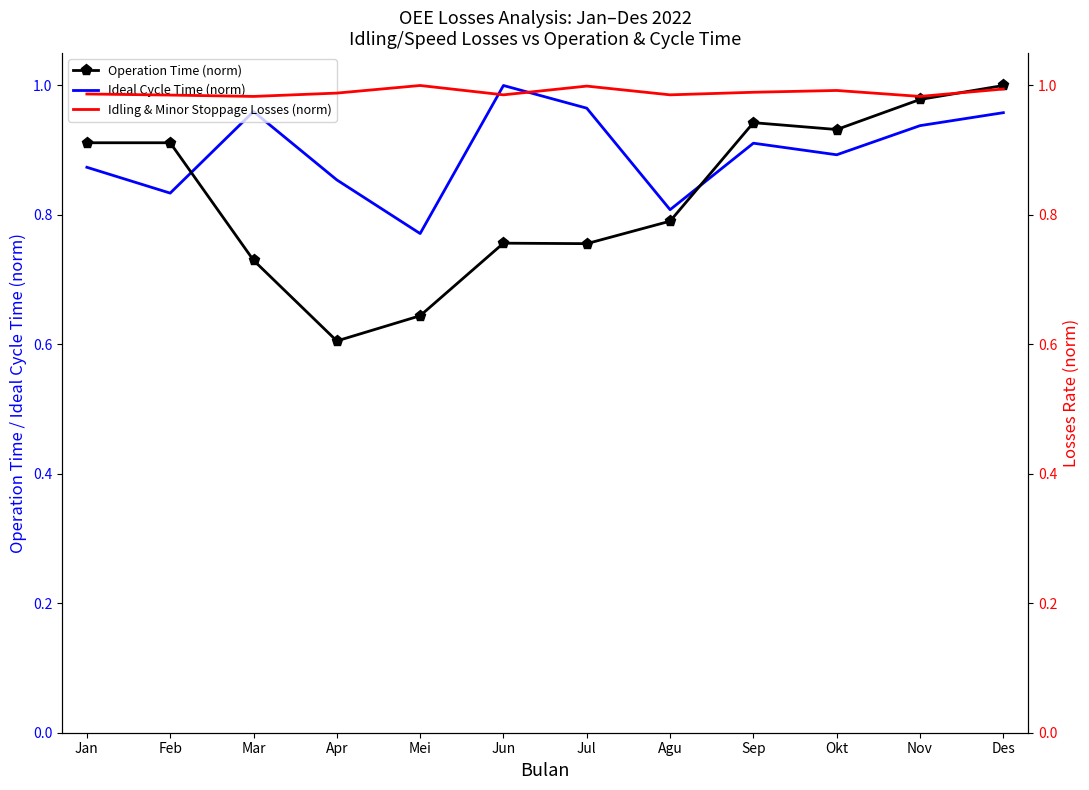

Reading left to right, transcribe all the data shown in this chart.

Operation Time (norm): 0.9	0.9	0.7	0.6	0.6	0.8	0.8	0.8	0.9	0.9	1.0	1.0
Ideal Cycle Time (norm): 0.9	0.8	1.0	0.9	0.8	1.0	1.0	0.8	0.9	0.9	0.9	1.0
Idling & Minor Stoppage Losses (norm): 1.0	1.0	1.0	1.0	1.0	1.0	1.0	1.0	1.0	1.0	1.0	1.0